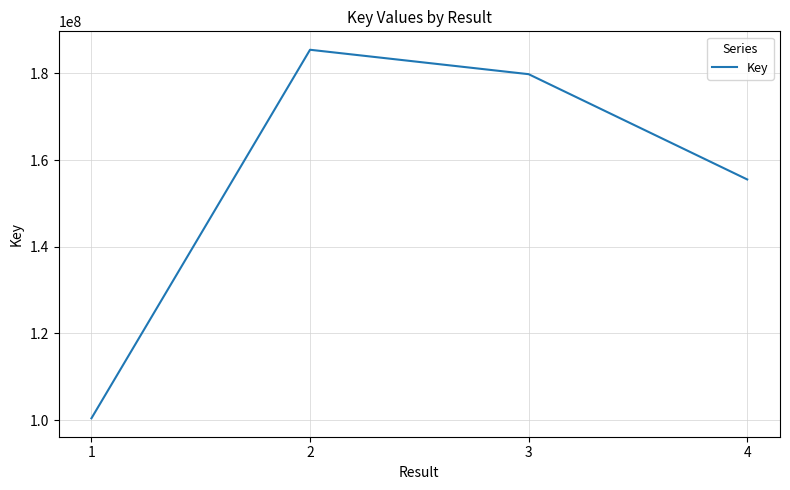

At which category does the data reach its first local peak?

2